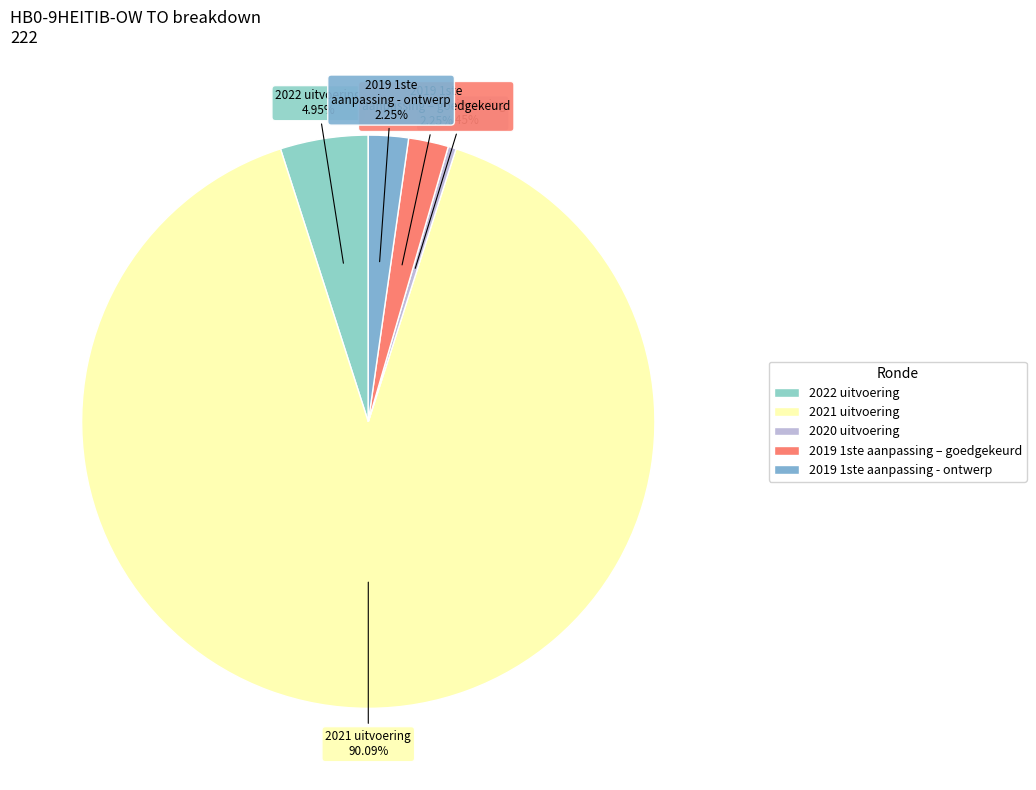

What is the majority slice?

2021 uitvoering